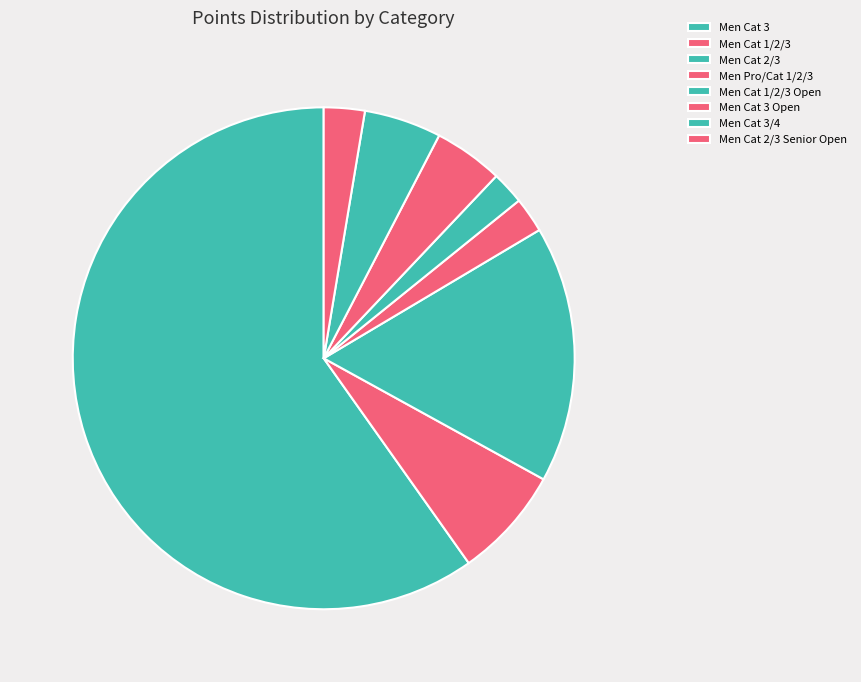

Count the number of slices in the pie.

8